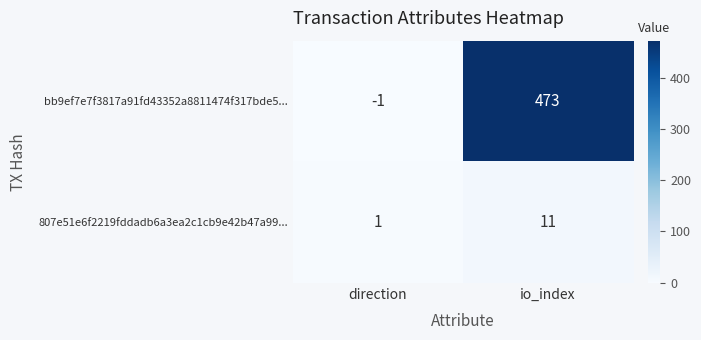

List the series in order of their peak value, lowest first.

807e51e6f2219fddadb6a3ea2c1cb9e42b47a99..., bb9ef7e7f3817a91fd43352a8811474f317bde5...